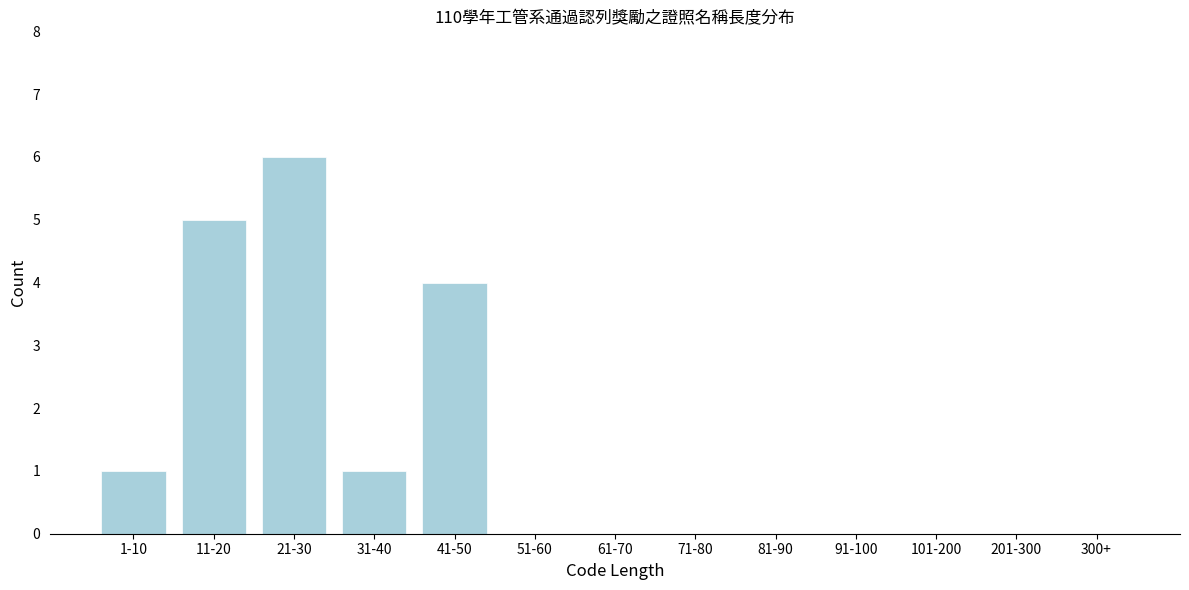

Reading left to right, extract all data points from this chart.

1-10=1	11-20=5	21-30=6	31-40=1	41-50=4	51-60=0	61-70=0	71-80=0	81-90=0	91-100=0	101-200=0	201-300=0	300+=0